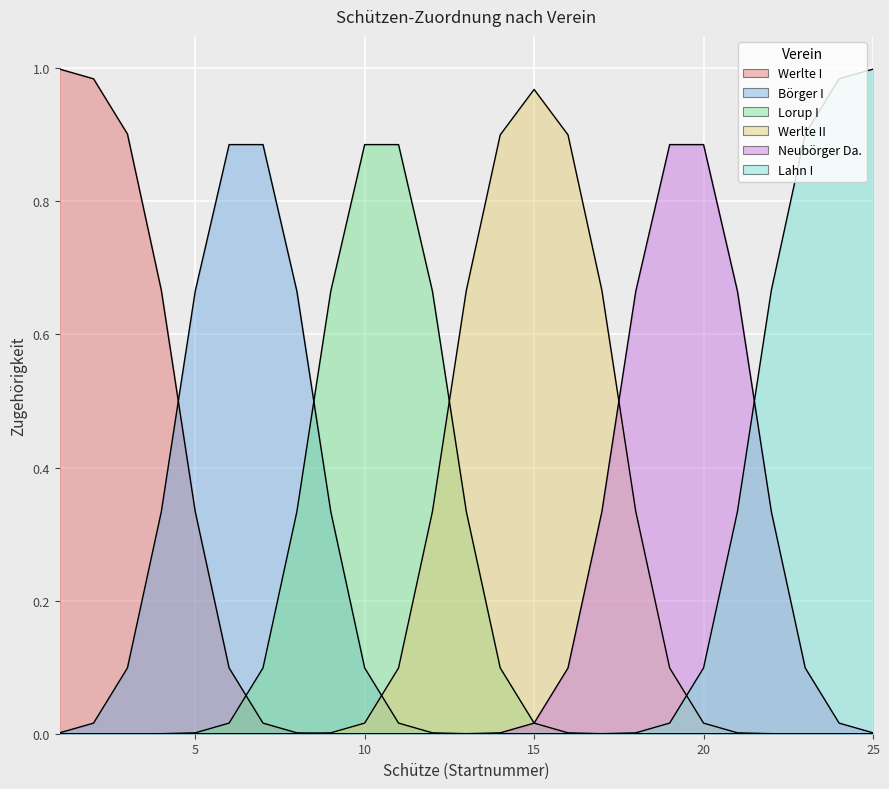

What is the maximum value shown in the chart?

1